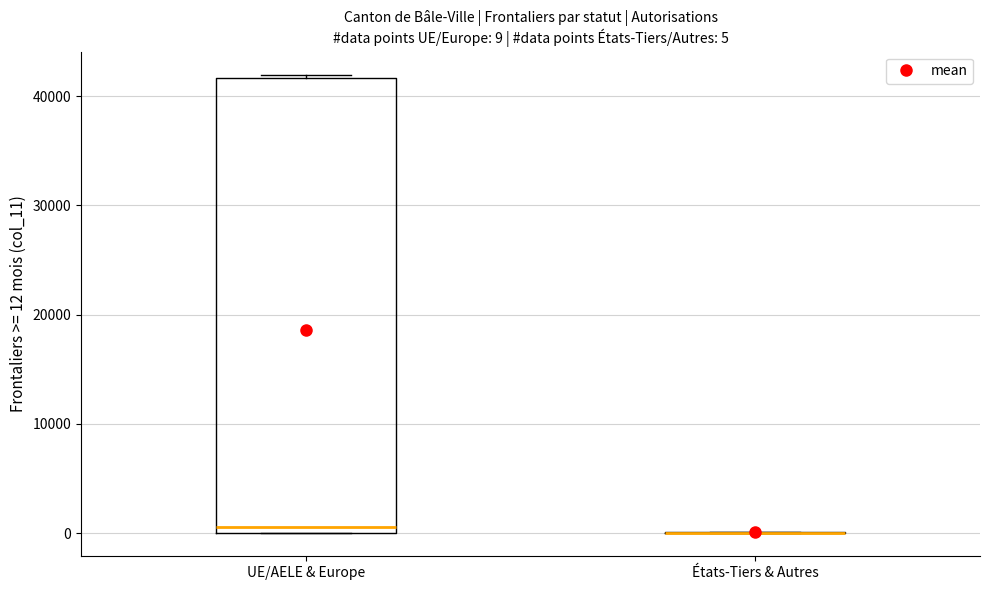

Comparing the boxes themselves (not the whiskers), which one is the tallest?

UE/AELE & Europe